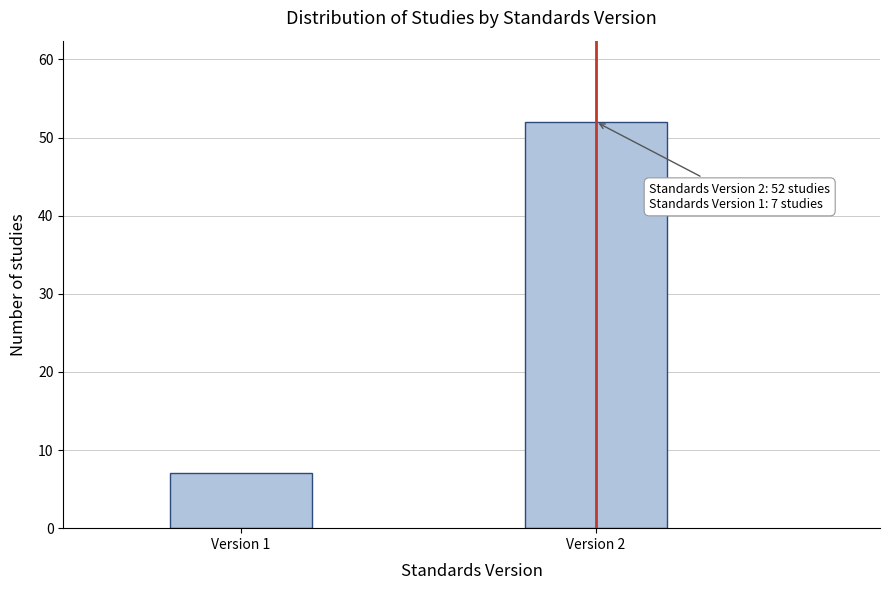

Reading left to right, extract all data points from this chart.

Version 1=7	Version 2=52